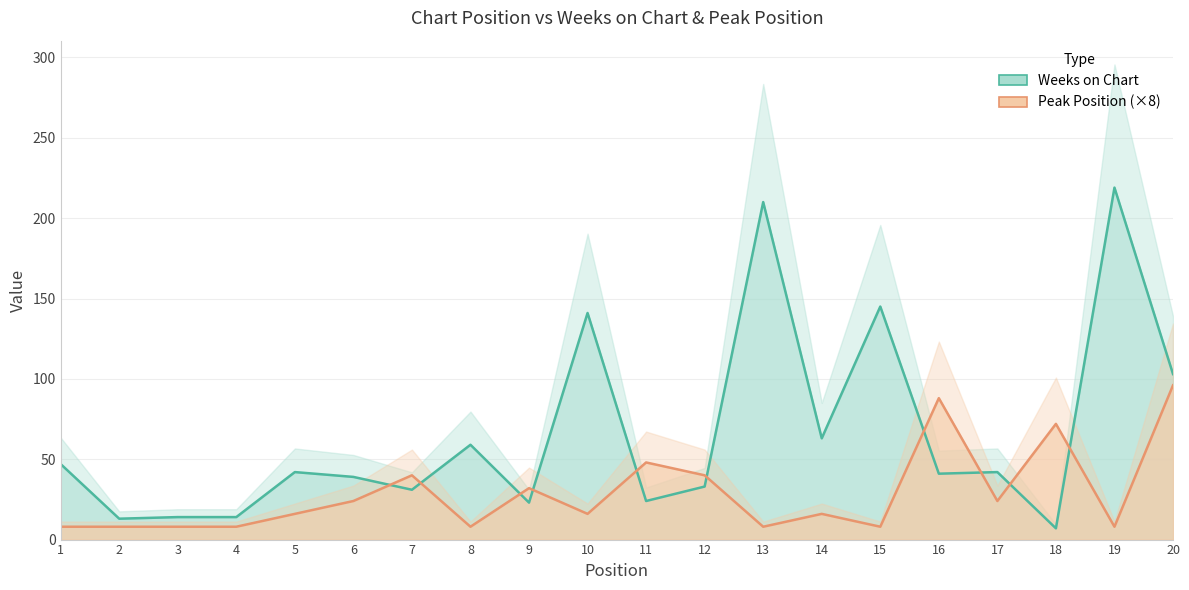

Between 6 and 16, which series saw the biggest shift?

Peak Position